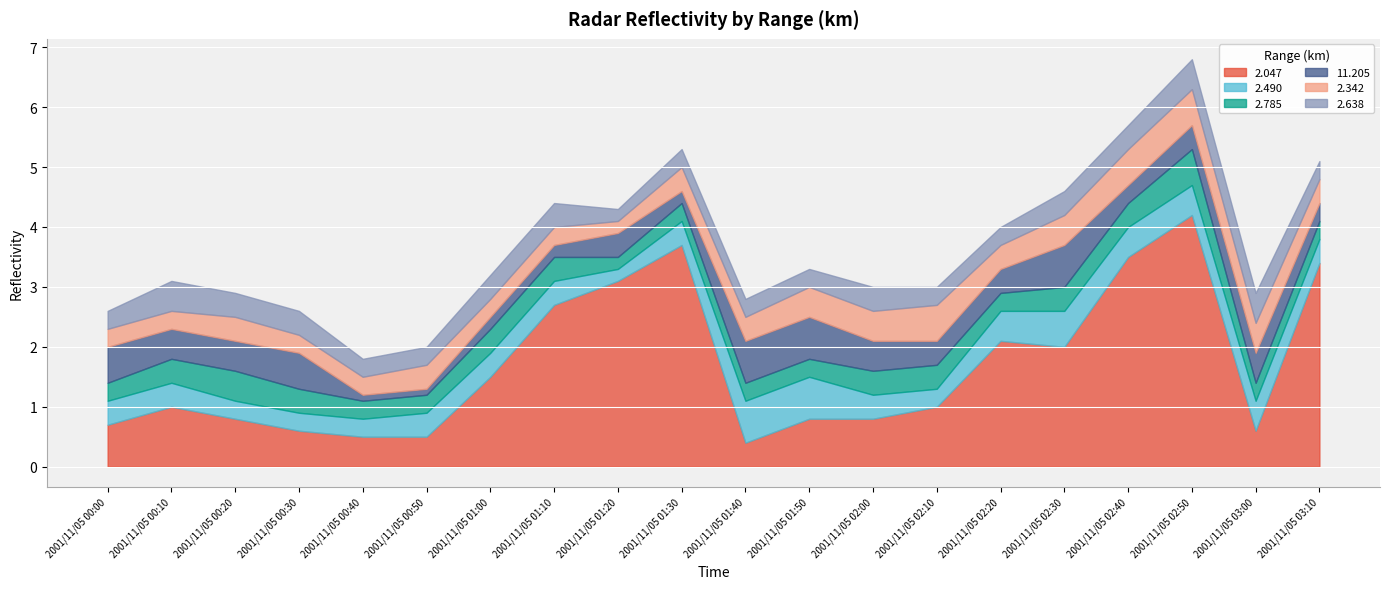

Reading left to right, transcribe all the data shown in this chart.

2.047: 2001/11/05 00:00=0.7	2001/11/05 00:10=1.0	2001/11/05 00:20=0.8	2001/11/05 00:30=0.6	2001/11/05 00:40=0.5	2001/11/05 00:50=0.5	2001/11/05 01:00=1.5	2001/11/05 01:10=2.7	2001/11/05 01:20=3.1	2001/11/05 01:30=3.7	2001/11/05 01:40=0.4	2001/11/05 01:50=0.8	2001/11/05 02:00=0.8	2001/11/05 02:10=1.0	2001/11/05 02:20=2.1	2001/11/05 02:30=2.0	2001/11/05 02:40=3.5	2001/11/05 02:50=4.2	2001/11/05 03:00=0.6	2001/11/05 03:10=3.4
2.490: 2001/11/05 00:00=0.4	2001/11/05 00:10=0.4	2001/11/05 00:20=0.3	2001/11/05 00:30=0.3	2001/11/05 00:40=0.3	2001/11/05 00:50=0.4	2001/11/05 01:00=0.4	2001/11/05 01:10=0.4	2001/11/05 01:20=0.2	2001/11/05 01:30=0.4	2001/11/05 01:40=0.7	2001/11/05 01:50=0.7	2001/11/05 02:00=0.4	2001/11/05 02:10=0.3	2001/11/05 02:20=0.5	2001/11/05 02:30=0.6	2001/11/05 02:40=0.5	2001/11/05 02:50=0.5	2001/11/05 03:00=0.5	2001/11/05 03:10=0.4
2.785: 2001/11/05 00:00=0.3	2001/11/05 00:10=0.4	2001/11/05 00:20=0.5	2001/11/05 00:30=0.4	2001/11/05 00:40=0.3	2001/11/05 00:50=0.3	2001/11/05 01:00=0.4	2001/11/05 01:10=0.4	2001/11/05 01:20=0.2	2001/11/05 01:30=0.3	2001/11/05 01:40=0.3	2001/11/05 01:50=0.3	2001/11/05 02:00=0.4	2001/11/05 02:10=0.4	2001/11/05 02:20=0.3	2001/11/05 02:30=0.4	2001/11/05 02:40=0.4	2001/11/05 02:50=0.6	2001/11/05 03:00=0.3	2001/11/05 03:10=0.3
11.205: 2001/11/05 00:00=0.6	2001/11/05 00:10=0.5	2001/11/05 00:20=0.5	2001/11/05 00:30=0.6	2001/11/05 00:40=0.1	2001/11/05 00:50=0.1	2001/11/05 01:00=0.2	2001/11/05 01:10=0.2	2001/11/05 01:20=0.4	2001/11/05 01:30=0.2	2001/11/05 01:40=0.7	2001/11/05 01:50=0.7	2001/11/05 02:00=0.5	2001/11/05 02:10=0.4	2001/11/05 02:20=0.4	2001/11/05 02:30=0.7	2001/11/05 02:40=0.3	2001/11/05 02:50=0.4	2001/11/05 03:00=0.5	2001/11/05 03:10=0.3
2.342: 2001/11/05 00:00=0.3	2001/11/05 00:10=0.3	2001/11/05 00:20=0.4	2001/11/05 00:30=0.3	2001/11/05 00:40=0.3	2001/11/05 00:50=0.4	2001/11/05 01:00=0.3	2001/11/05 01:10=0.3	2001/11/05 01:20=0.2	2001/11/05 01:30=0.4	2001/11/05 01:40=0.4	2001/11/05 01:50=0.5	2001/11/05 02:00=0.5	2001/11/05 02:10=0.6	2001/11/05 02:20=0.4	2001/11/05 02:30=0.5	2001/11/05 02:40=0.6	2001/11/05 02:50=0.6	2001/11/05 03:00=0.5	2001/11/05 03:10=0.4
2.638: 2001/11/05 00:00=0.3	2001/11/05 00:10=0.5	2001/11/05 00:20=0.4	2001/11/05 00:30=0.4	2001/11/05 00:40=0.3	2001/11/05 00:50=0.3	2001/11/05 01:00=0.4	2001/11/05 01:10=0.4	2001/11/05 01:20=0.2	2001/11/05 01:30=0.3	2001/11/05 01:40=0.3	2001/11/05 01:50=0.3	2001/11/05 02:00=0.4	2001/11/05 02:10=0.3	2001/11/05 02:20=0.3	2001/11/05 02:30=0.4	2001/11/05 02:40=0.4	2001/11/05 02:50=0.5	2001/11/05 03:00=0.5	2001/11/05 03:10=0.3